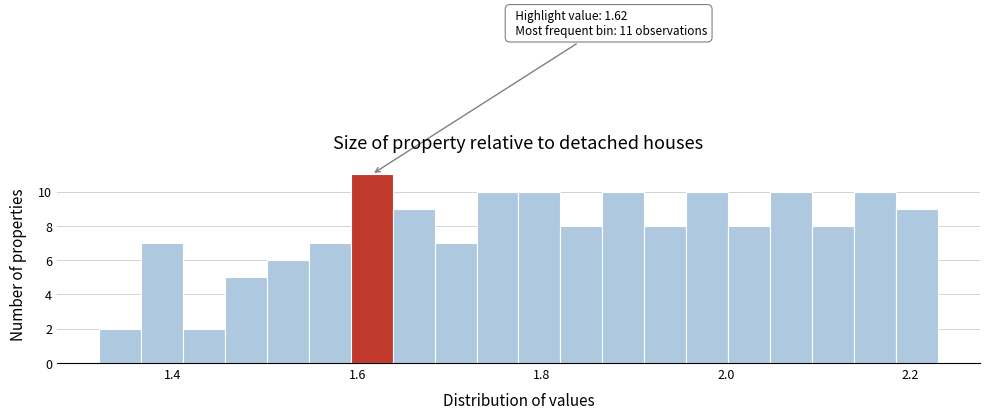

Read against the x-axis, roughly where is the centre of the tallest bar?

1.62